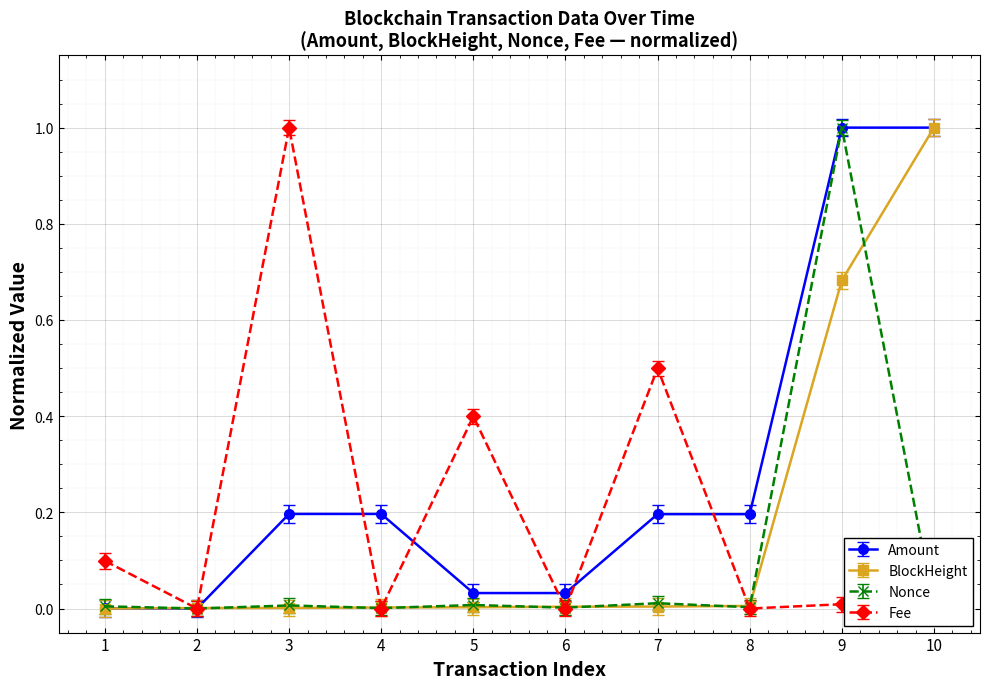

At which category is the sum across all series the highest?

9